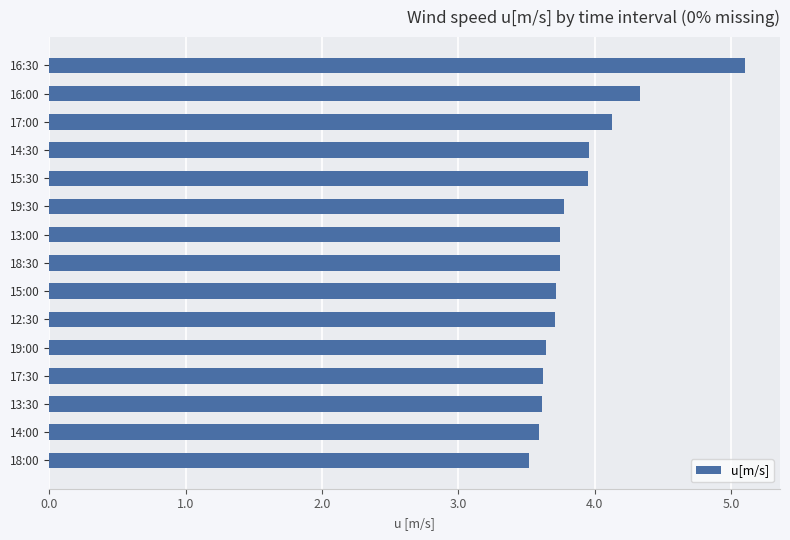

Does the chart contain any negative values?

No